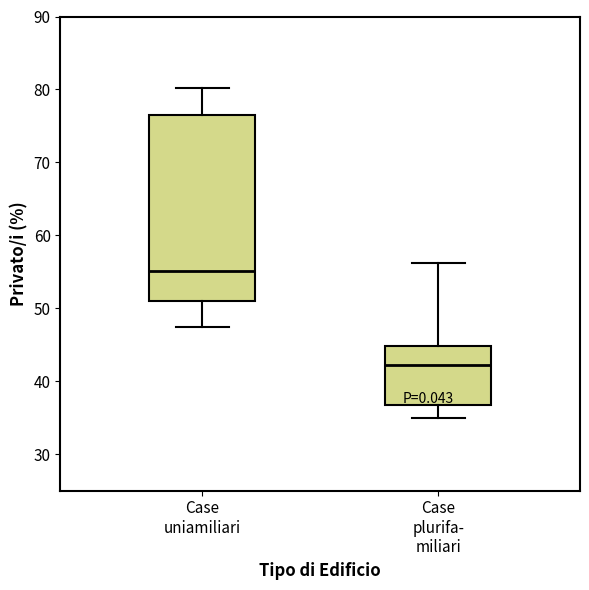

Comparing the boxes themselves (not the whiskers), which one is the tallest?

Case uniamiliari